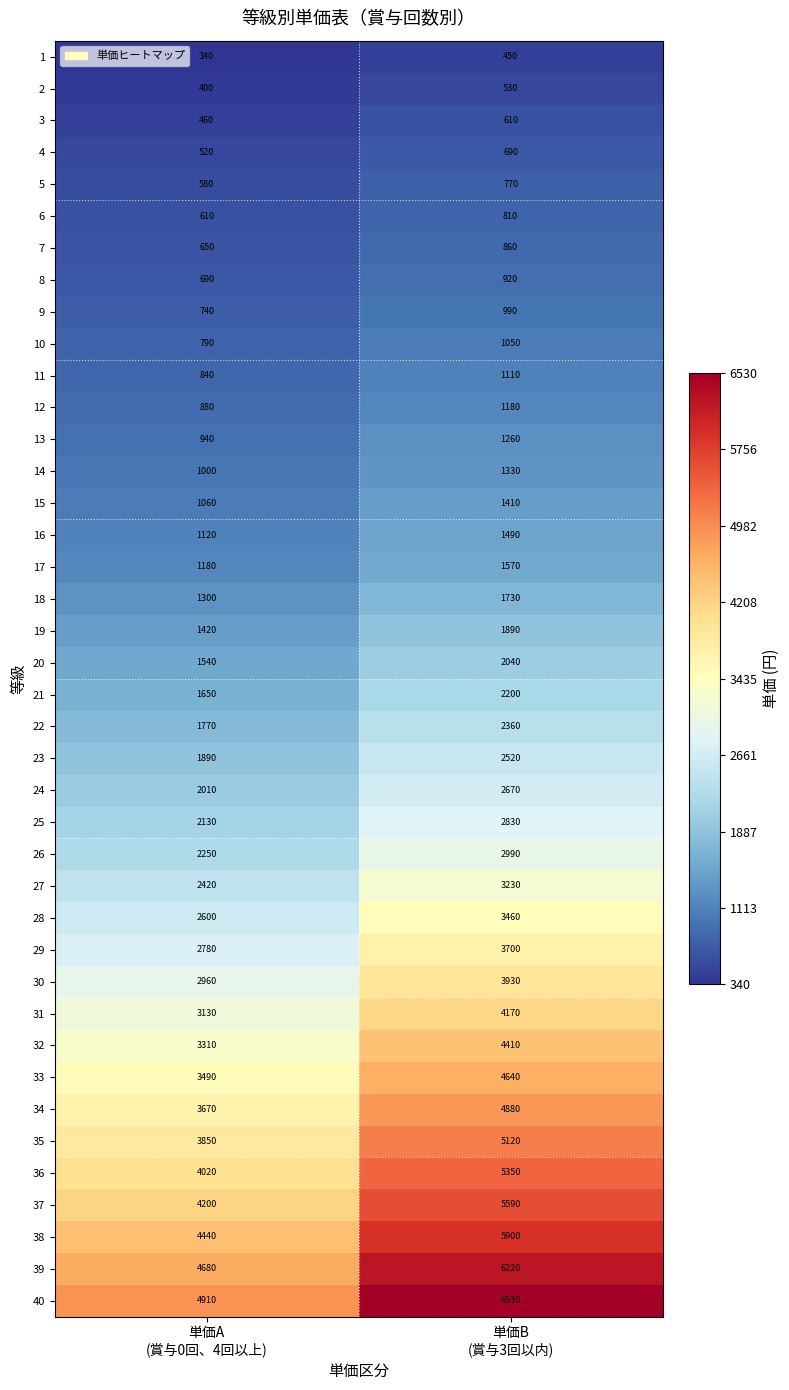

Which series has the largest range (max minus min)?

40